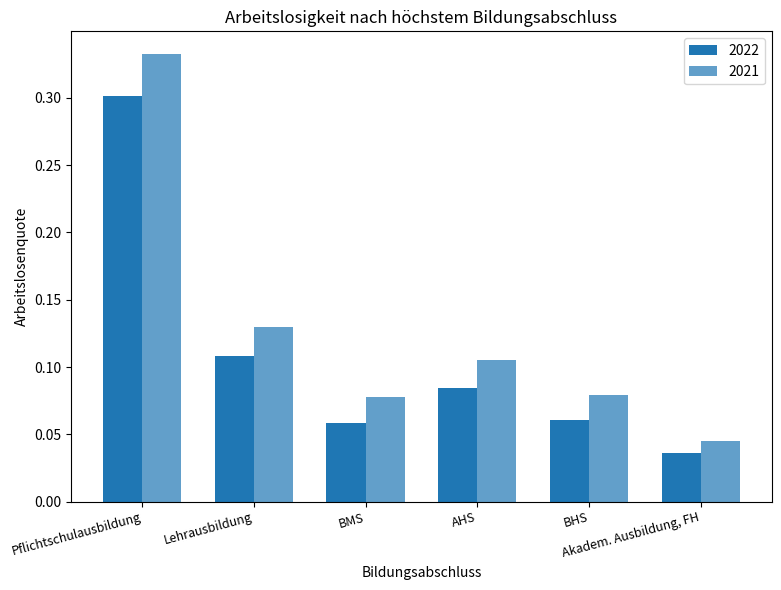

Count the 2021 values in the range 0 to 1.

6